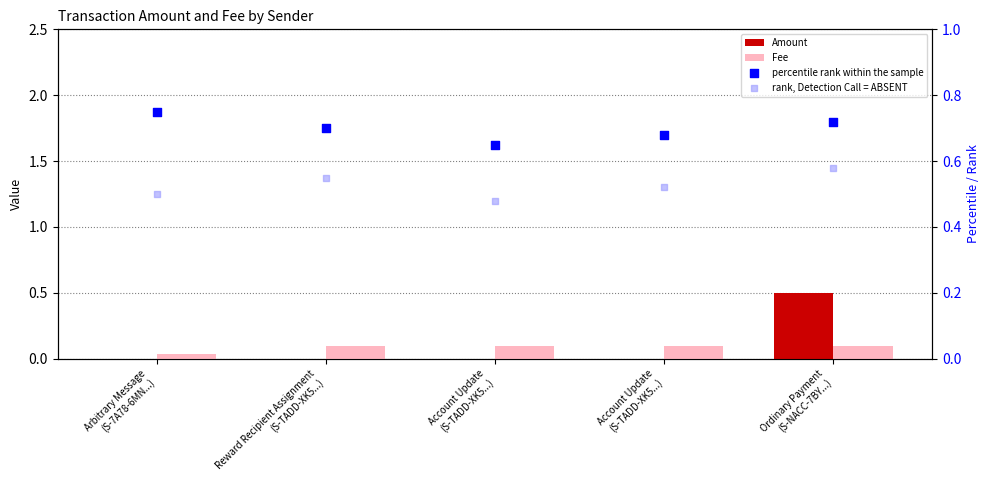

Which series has the largest Y range (max minus min)?

Amount